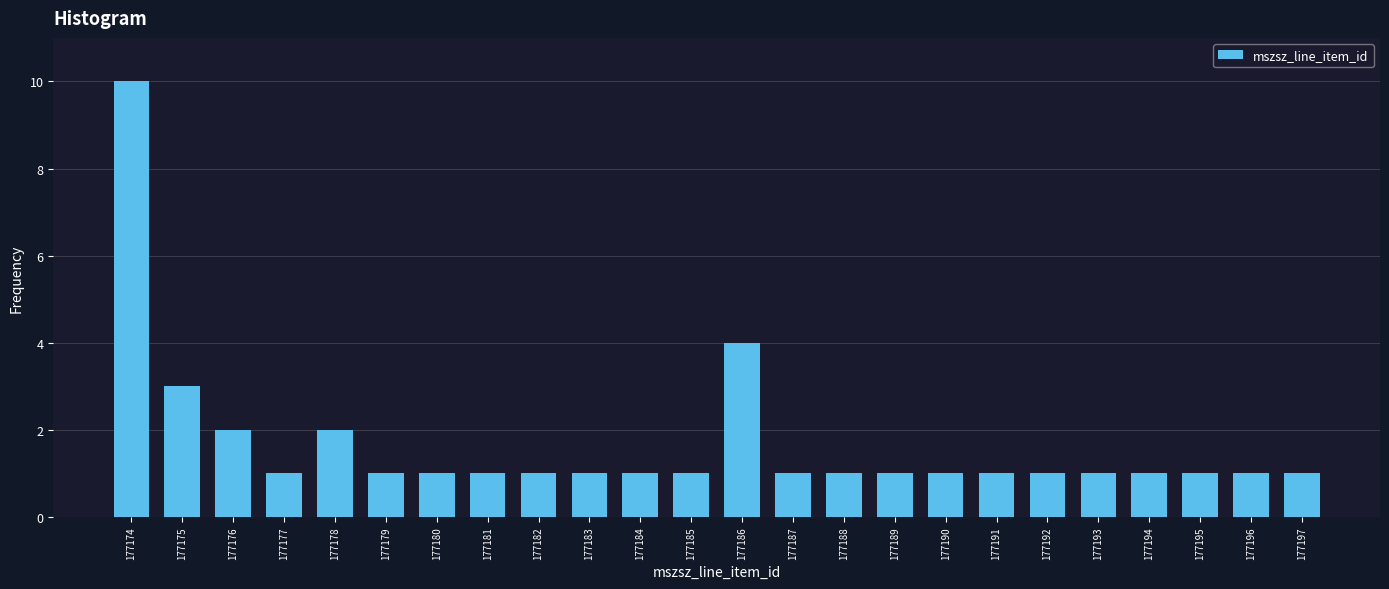

Reading left to right, what are all the values shown in this chart?

10	3	2	1	2	1	1	1	1	1	1	1	4	1	1	1	1	1	1	1	1	1	1	1